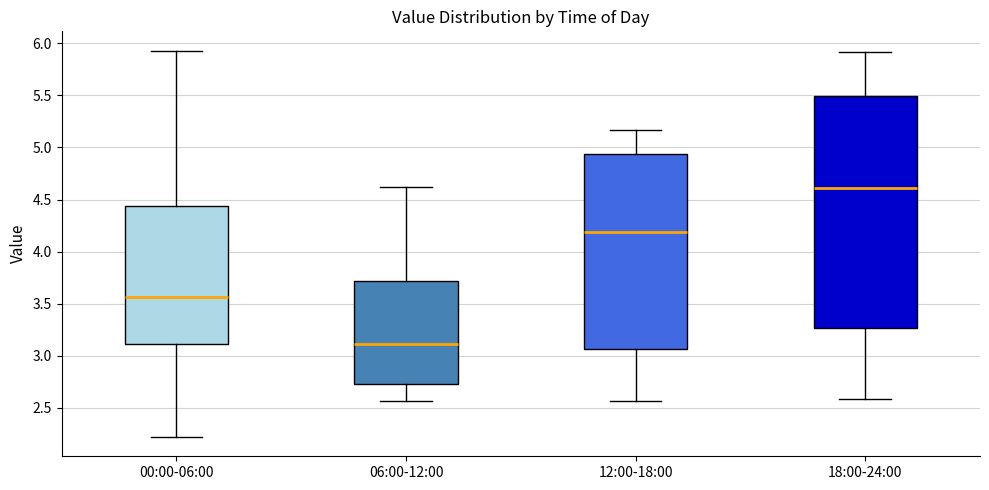

Reading left to right, transcribe this box plot: for each box, give where its median line is, the range the box spans, and where its two whiskers end, as read against the y-axis. The values are not printed on the chart, so give them approximately, as read against the axis.

00:00-06:00: median 3.55, box 3.10 to 4.45, whiskers 2.20 to 5.95
06:00-12:00: median 3.10, box 2.75 to 3.70, whiskers 2.55 to 4.60
12:00-18:00: median 4.20, box 3.05 to 4.95, whiskers 2.55 to 5.15
18:00-24:00: median 4.60, box 3.25 to 5.50, whiskers 2.60 to 5.90